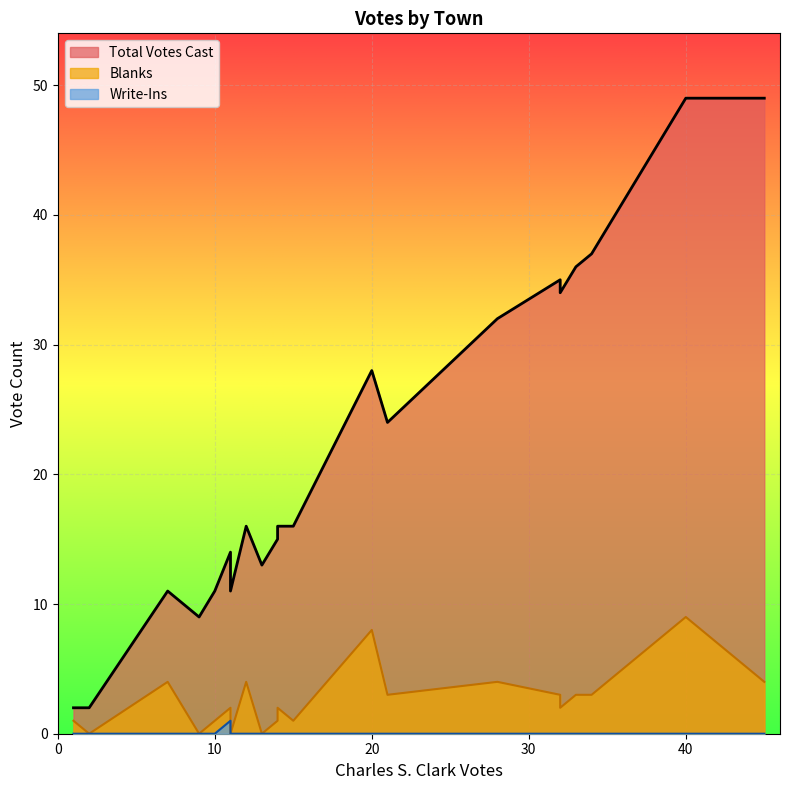

At how many categories does at least one series exceed 35?

4